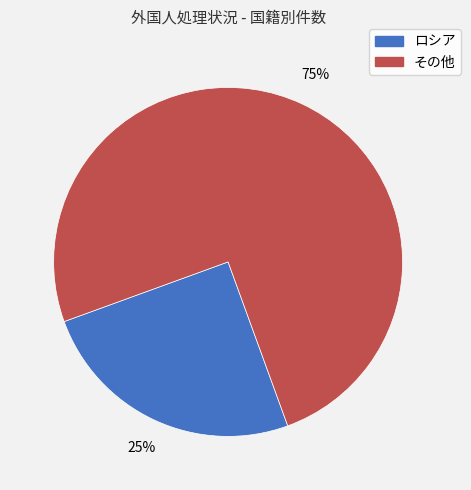

What percentage is the その他 slice, to the nearest percent?

75%